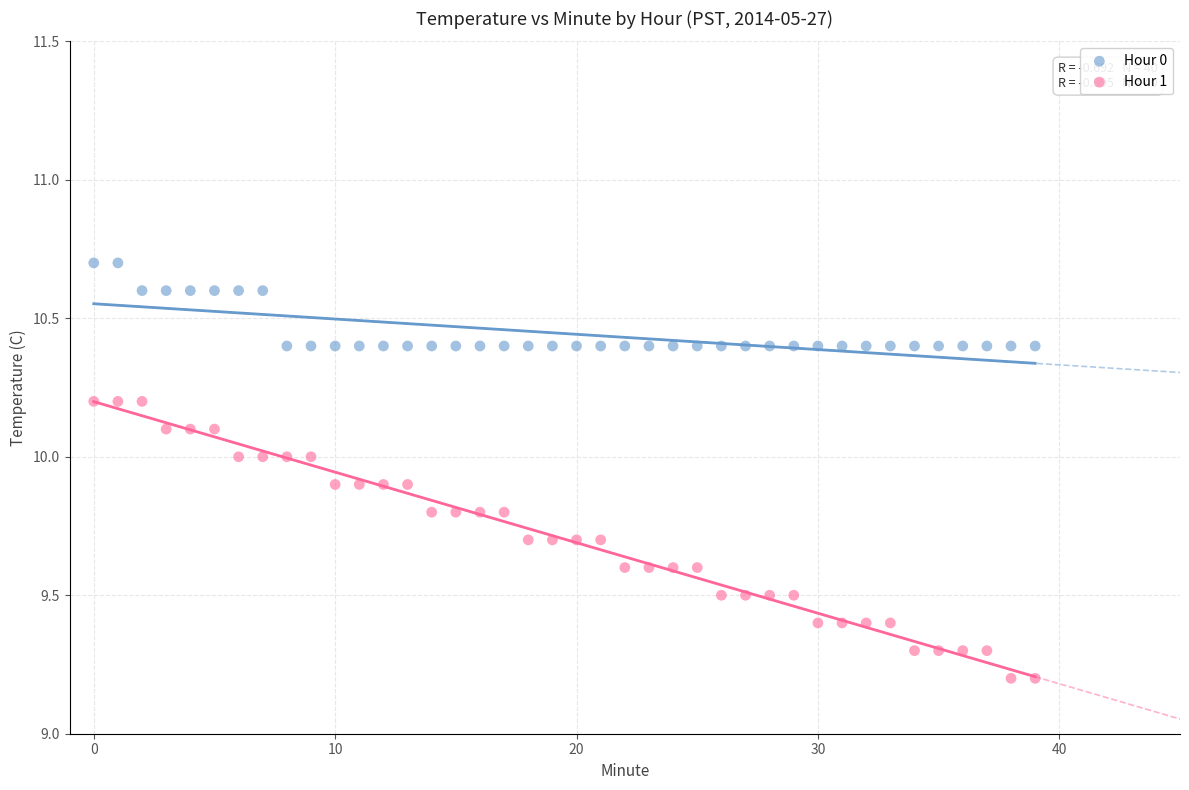

Across all data points, what is the range of Y values (max minus min)?

1.5